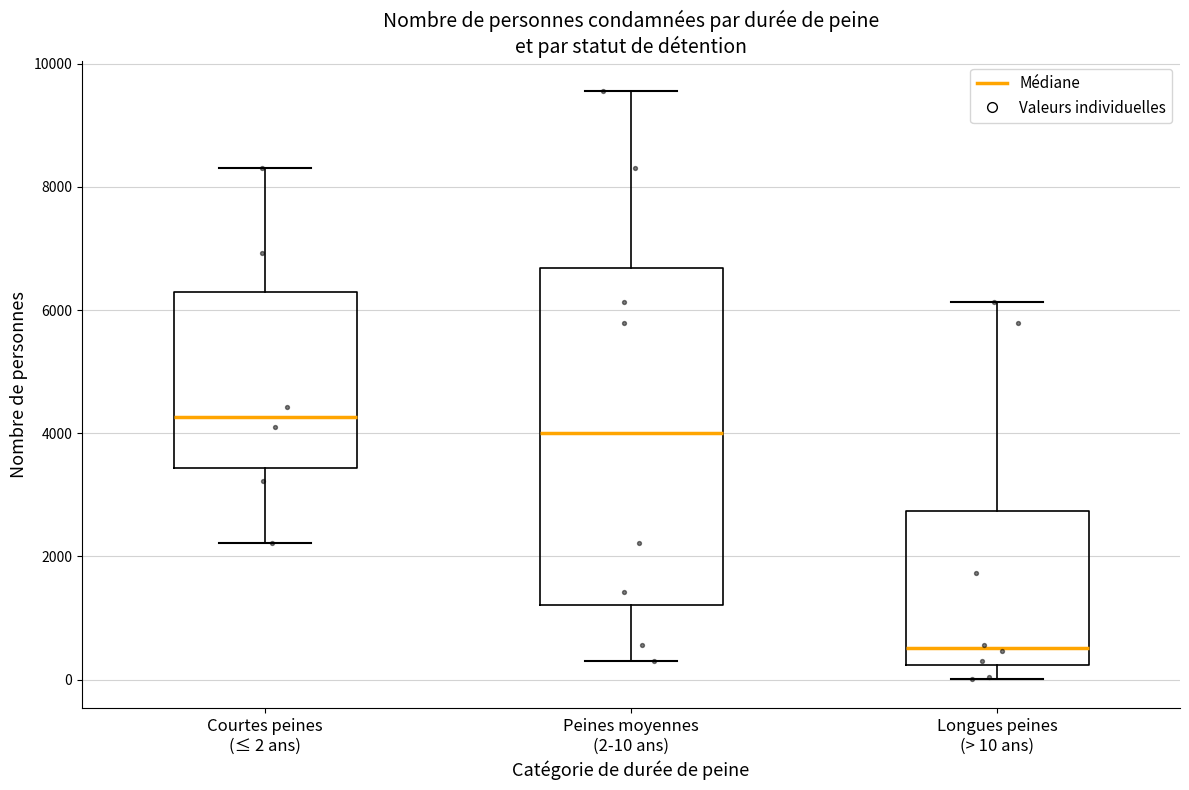

Where is the lower edge of the box for Peines moyennes (2-10 ans) on the y-axis? The values are not printed on the chart, so give them approximately, as read against the axis.

1200